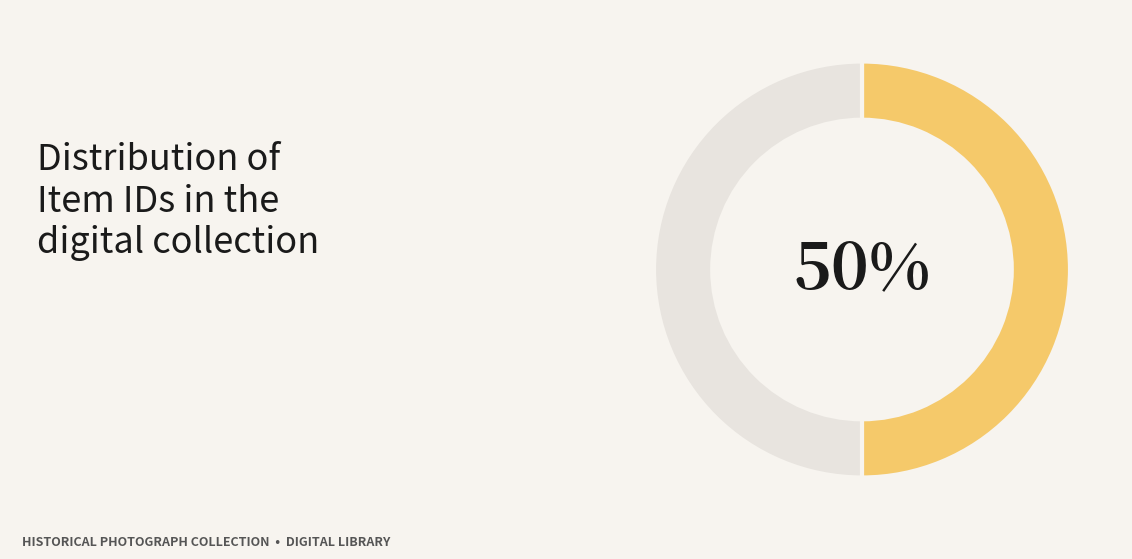

To the nearest percent, what is the average slice percentage?

50%